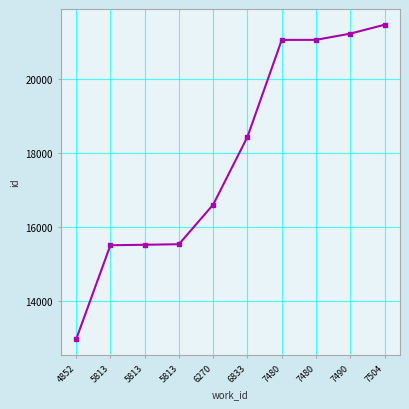

How many values are below 18441?

5